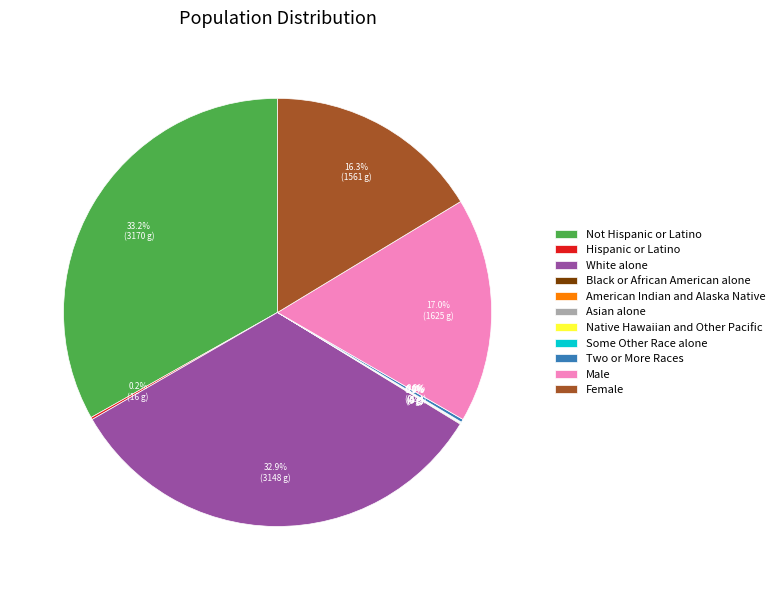

To the nearest percent, what is the average slice percentage?

9%